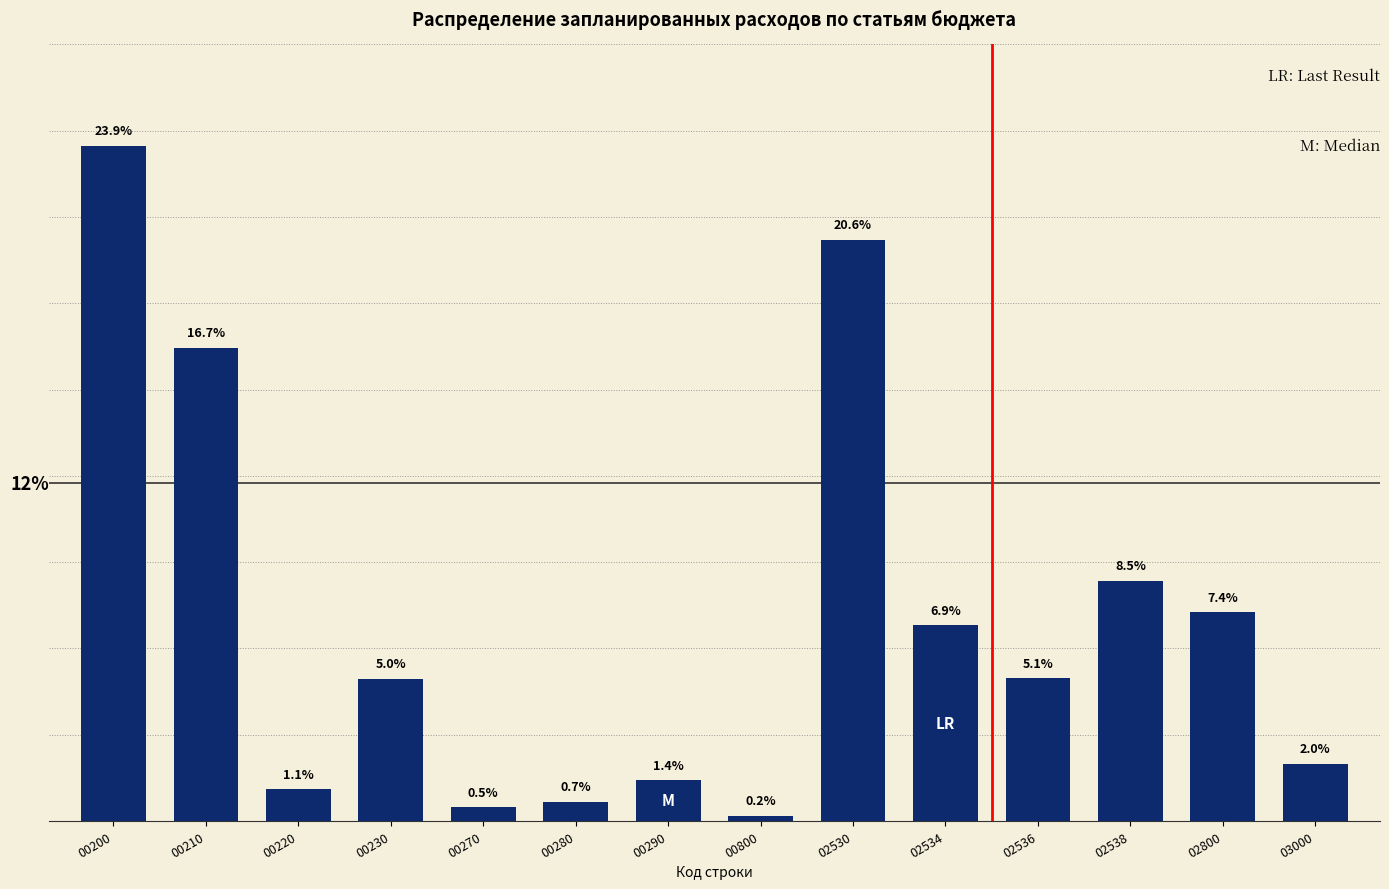

List the labels in order of value, smallest first.

00800, 00270, 00280, 00220, 00290, 03000, 00230, 02536, 02534, 02800, 02538, 00210, 02530, 00200